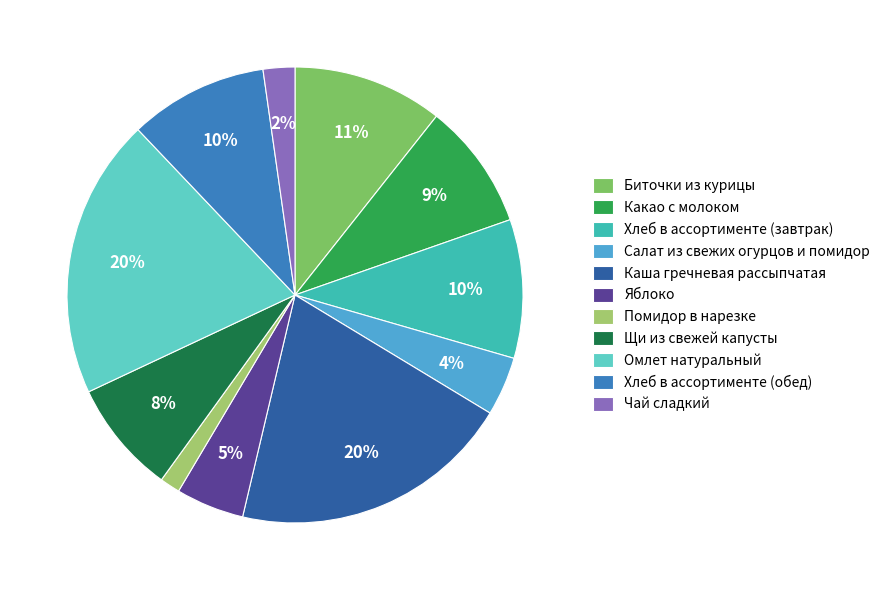

Which category has the smallest portion of the pie?

Помидор в нарезке